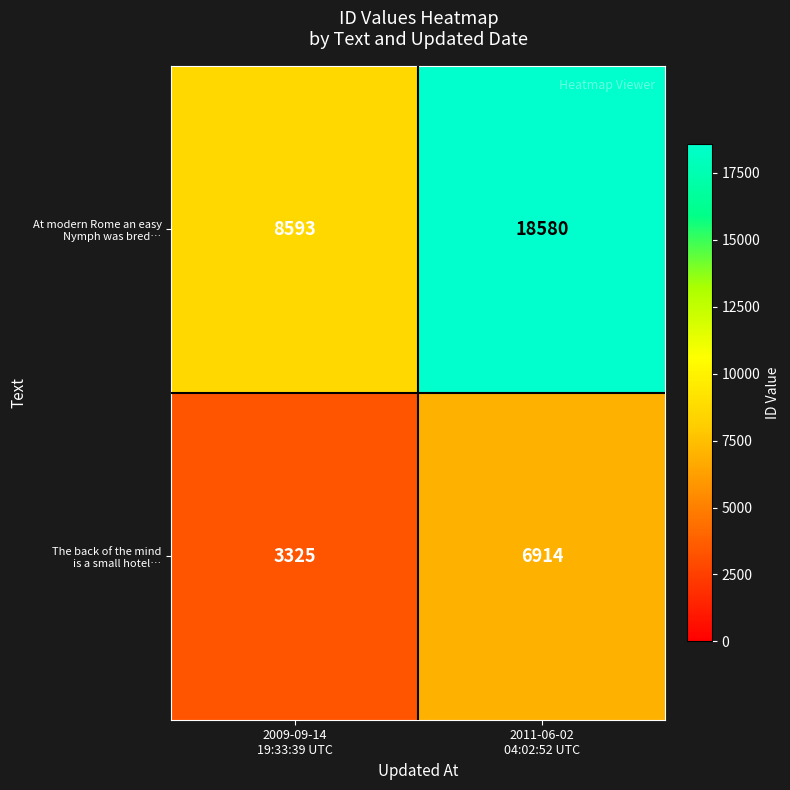

What is the greatest value displayed?

18580